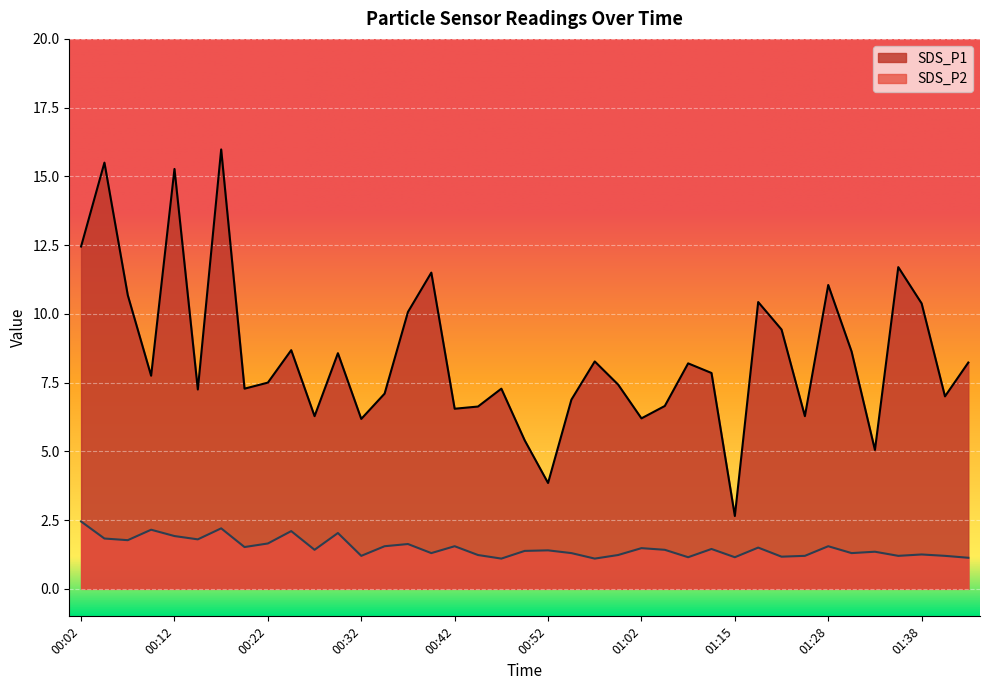

At which label is SDS_P2 closest to 1?

00:47